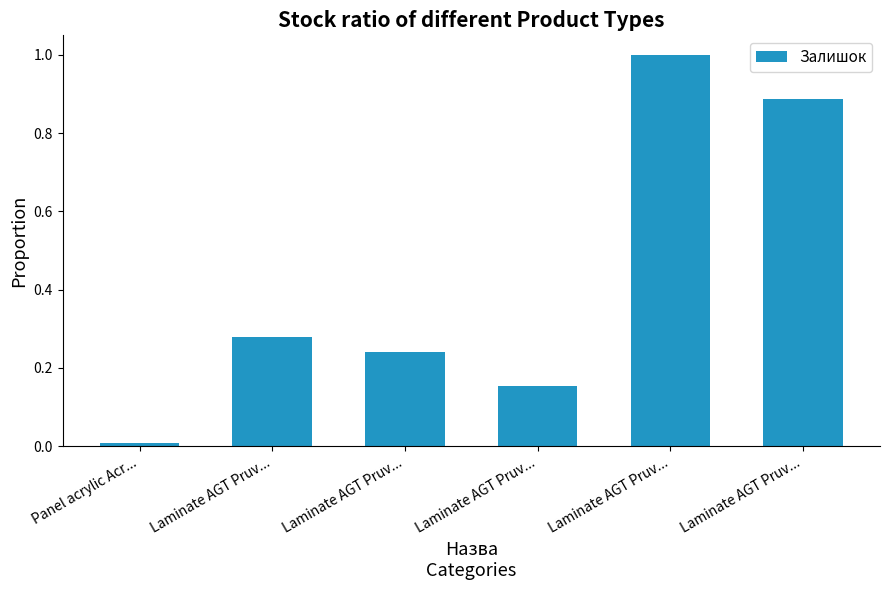

How many bars are there in total?

6